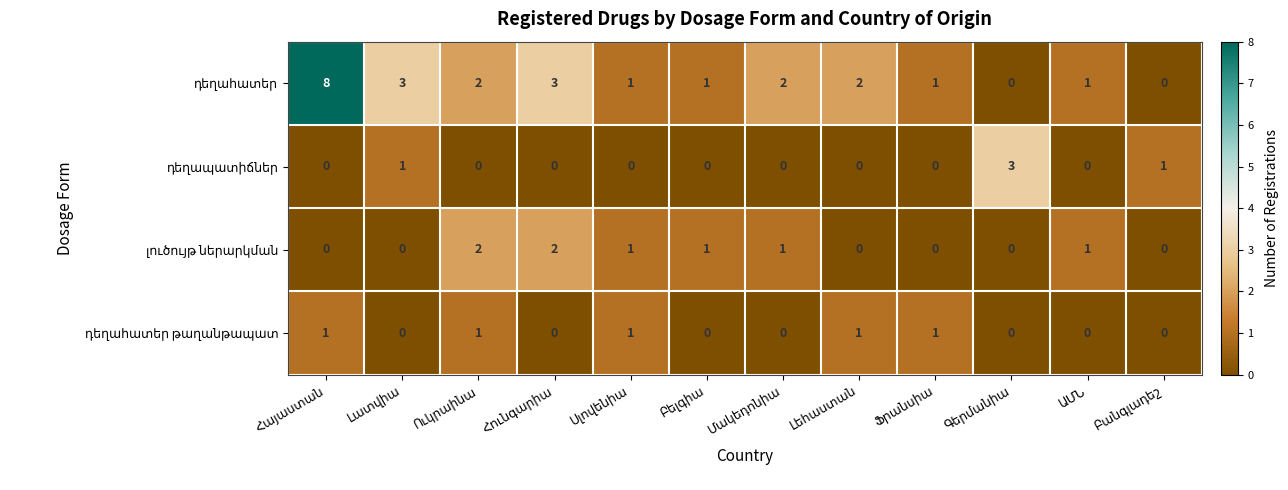

Count the number of data series in this chart.

4